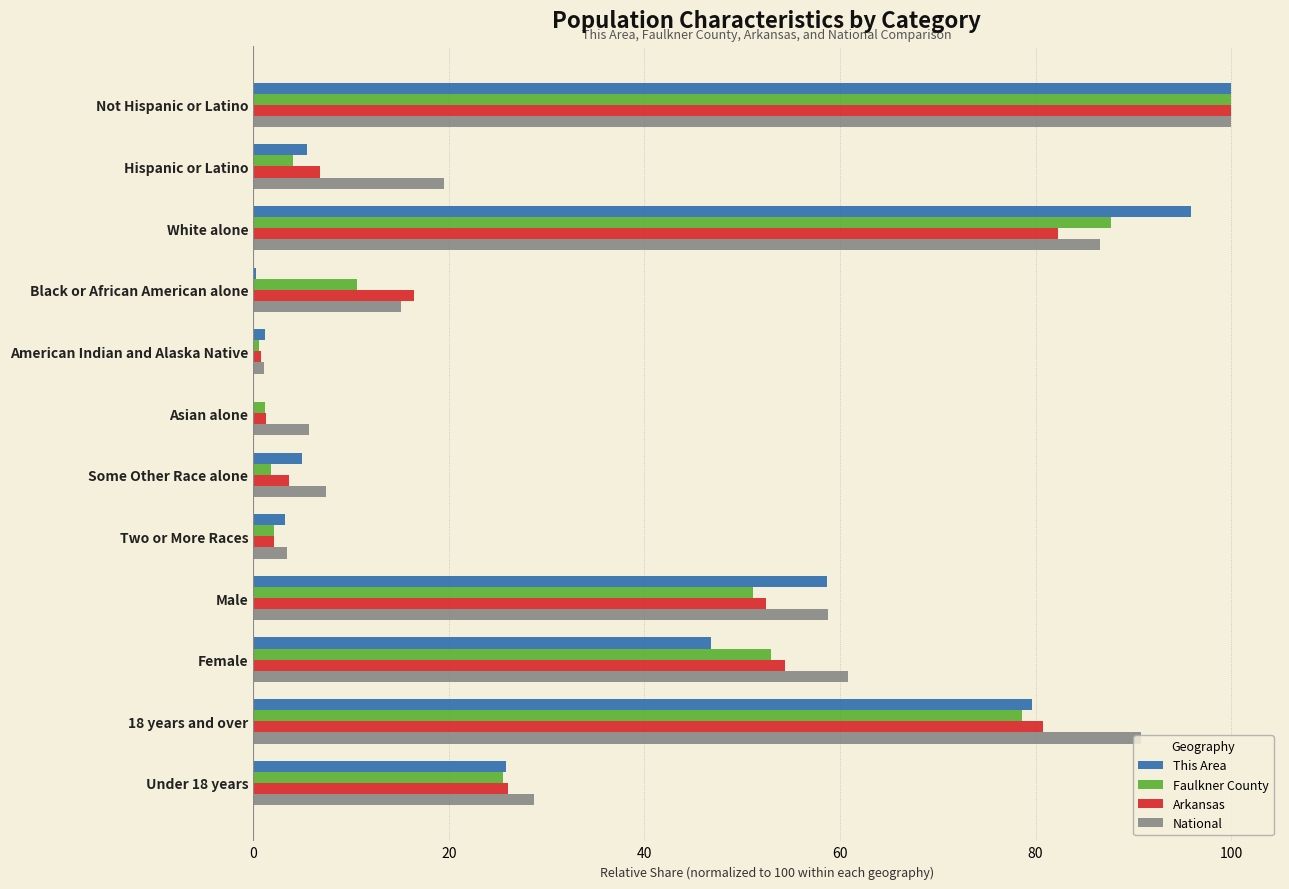

What is the maximum value for Faulkner County?

100.0